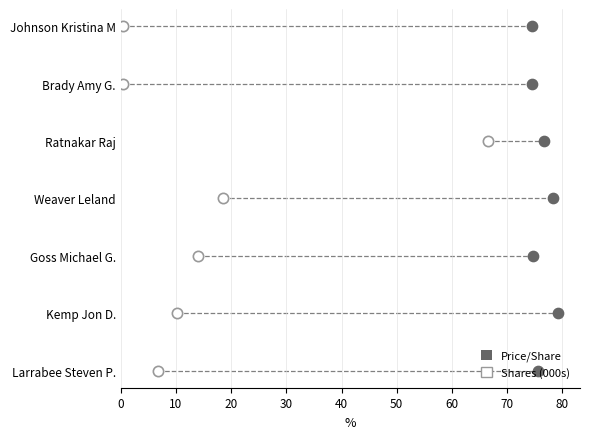

Which series contains the highest Y value?

transactionPricePerShare